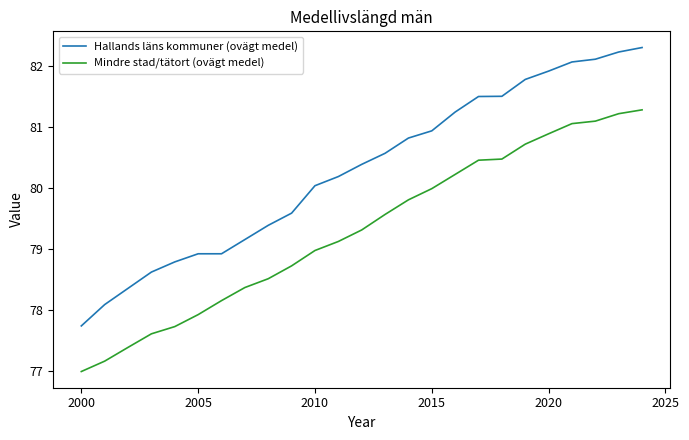

What is the difference between the maximum and minimum values in the Hallands läns kommuner (ovägt medel) series?

4.6